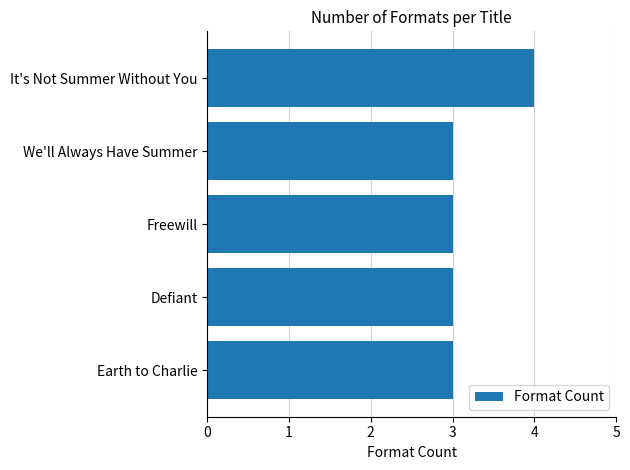

Reading bottom to top, extract all data points from this chart.

Earth to Charlie=3	Defiant=3	Freewill=3	We'll Always Have Summer=3	It's Not Summer Without You=4